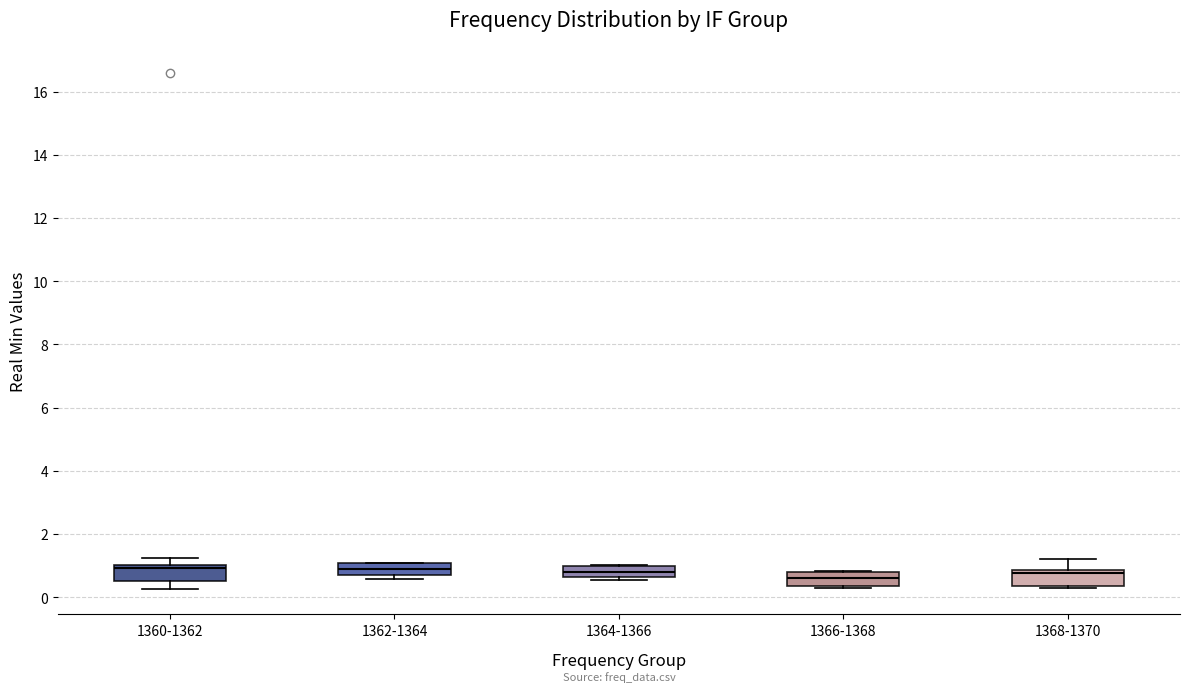

Reading left to right, read every box against the y-axis: the position of its median line, the range the box covers, and the ends of its whiskers. The values are not printed on the chart, so give them approximately, as read against the axis.

1360-1362: median 1.0 (just below the box's upper edge), box 0.6 to 1.0, whiskers 0.2 to 1.2
1362-1364: median 0.8, box 0.6 to 1.0, whiskers 0.6 (just below the box's lower edge) to 1.0
1364-1366: median 0.8, box 0.6 to 1.0, whiskers 0.6 (just below the box's lower edge) to 1.0
1366-1368: median 0.6, box 0.4 to 0.8, whiskers 0.2 to 0.8
1368-1370: median 0.8 (just below the box's upper edge), box 0.4 to 0.8, whiskers 0.2 to 1.2